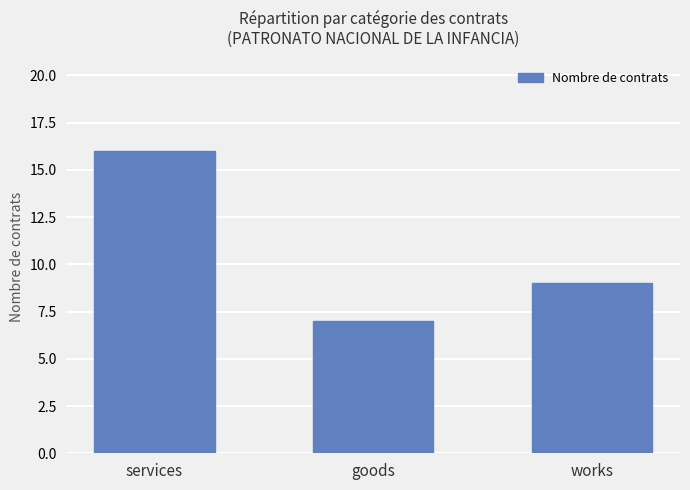

True or false: the data shows 22 at services.

False